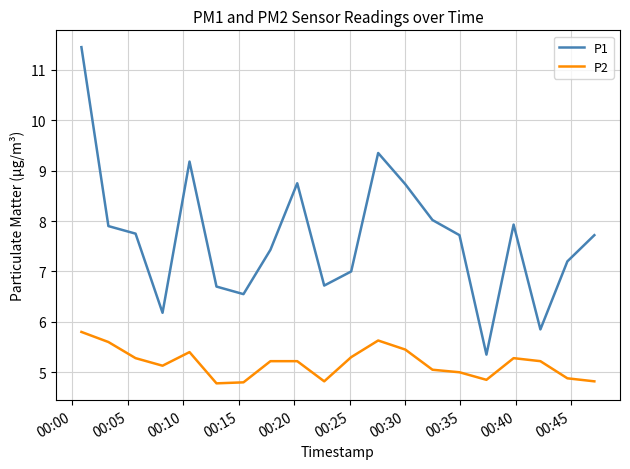

What is the difference between the maximum and minimum values in the P1 series?

6.1